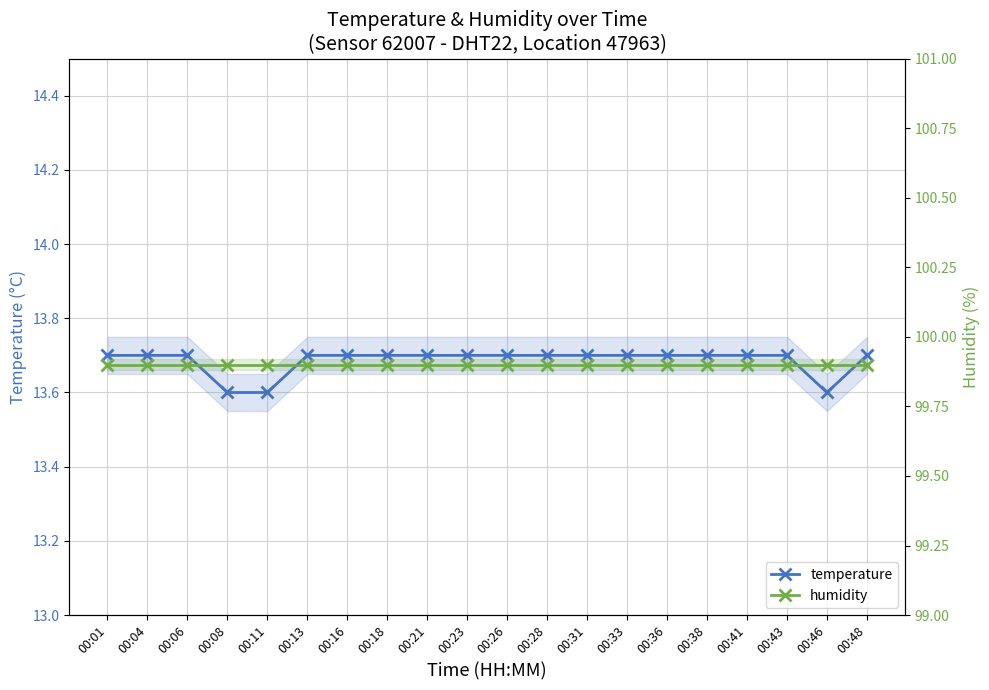

What is the highest value of the humidity series?

99.9